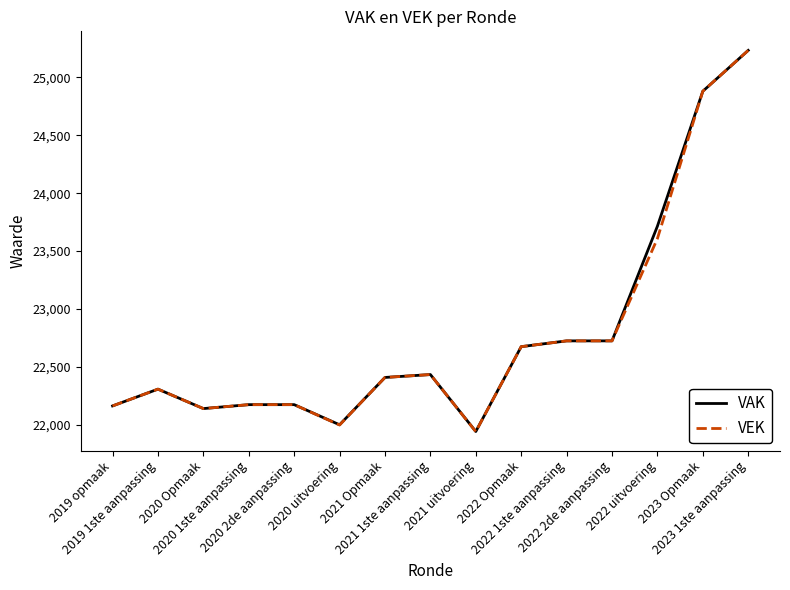

Which category has the highest value in the VAK series?

2023 1ste aanpassing